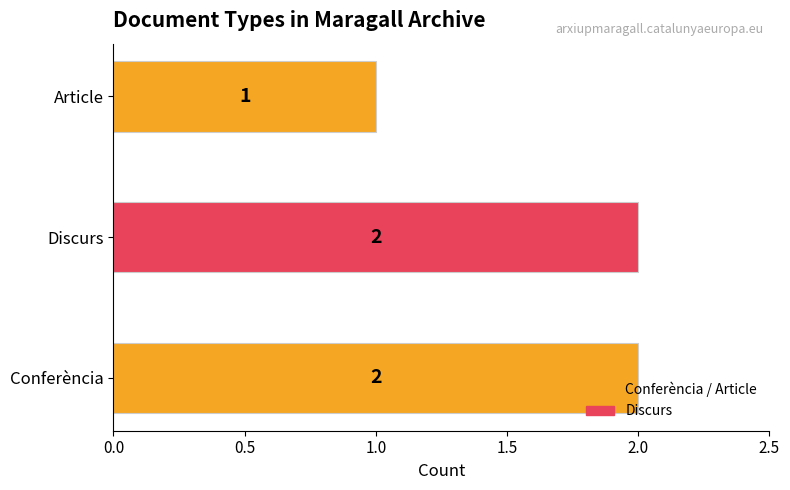

Is it true that the value at Conferència is 3?

False